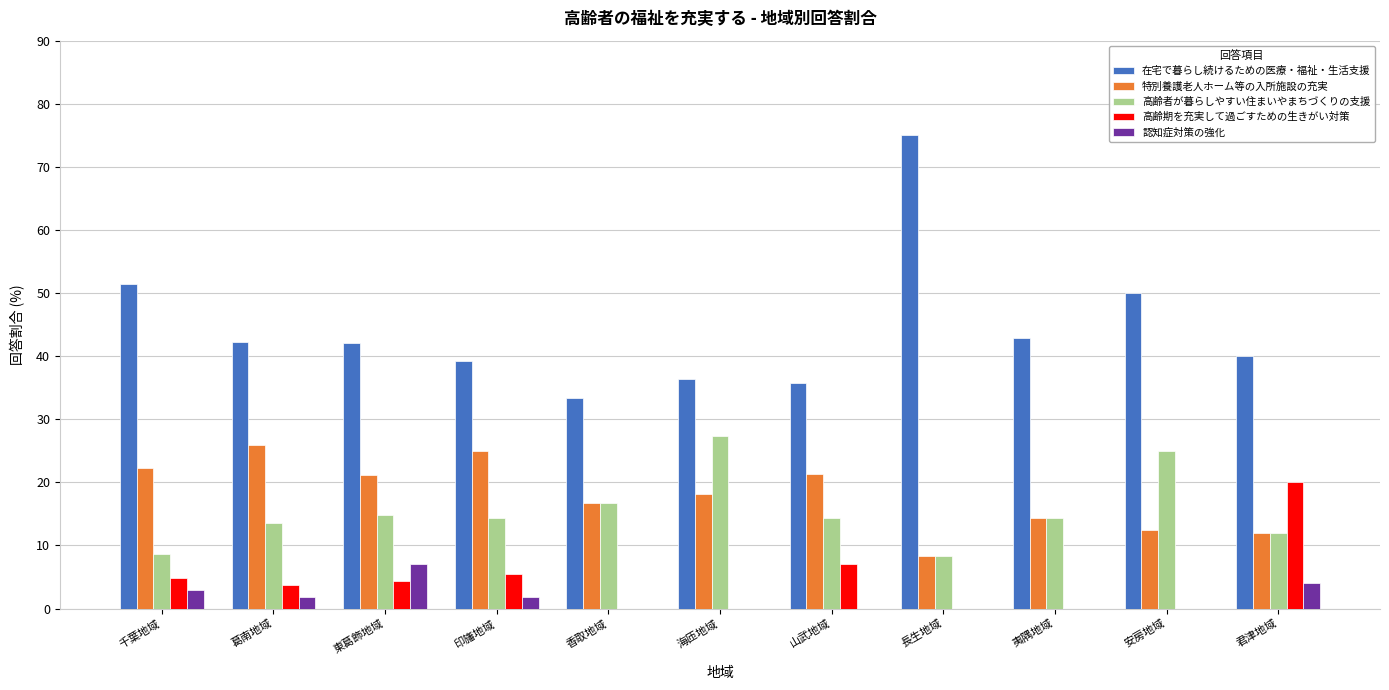

What is the approximate value of 特別養護老人ホーム等の入所施設の充実 at 君津地域?

12.0